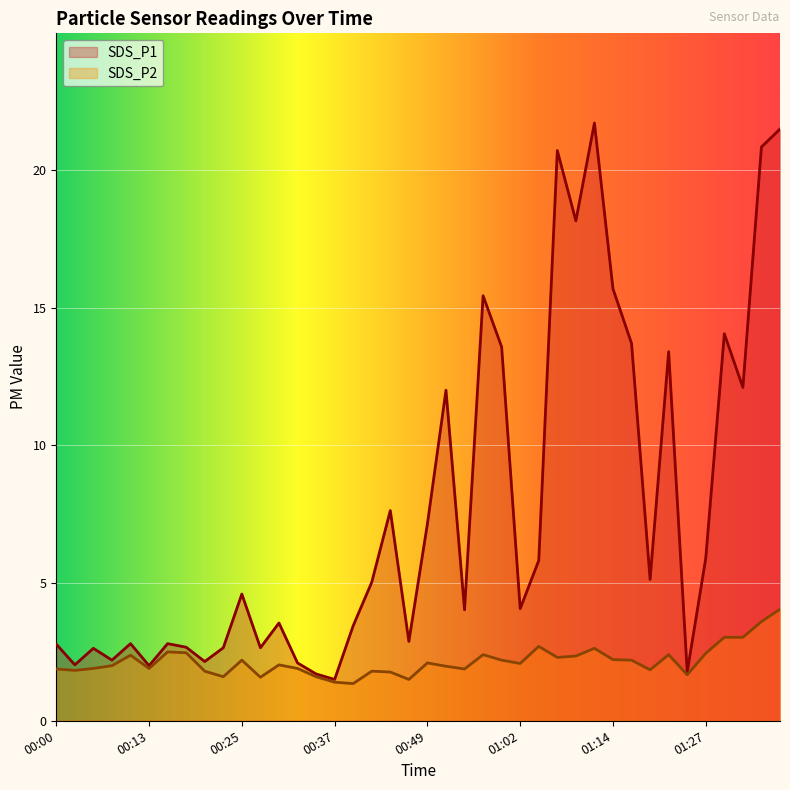

Rank the categories by SDS_P1 value from lowest to highest.

00:37, 00:35, 01:24, 00:13, 00:03, 00:32, 00:20, 00:08, 00:05, 00:22, 00:27, 00:18, 00:00, 00:10, 00:15, 00:47, 00:39, 00:30, 00:54, 01:02, 00:25, 00:42, 01:19, 01:04, 01:27, 00:49, 00:44, 00:52, 01:32, 01:22, 00:59, 01:17, 01:30, 00:57, 01:14, 01:09, 01:07, 01:35, 01:37, 01:12